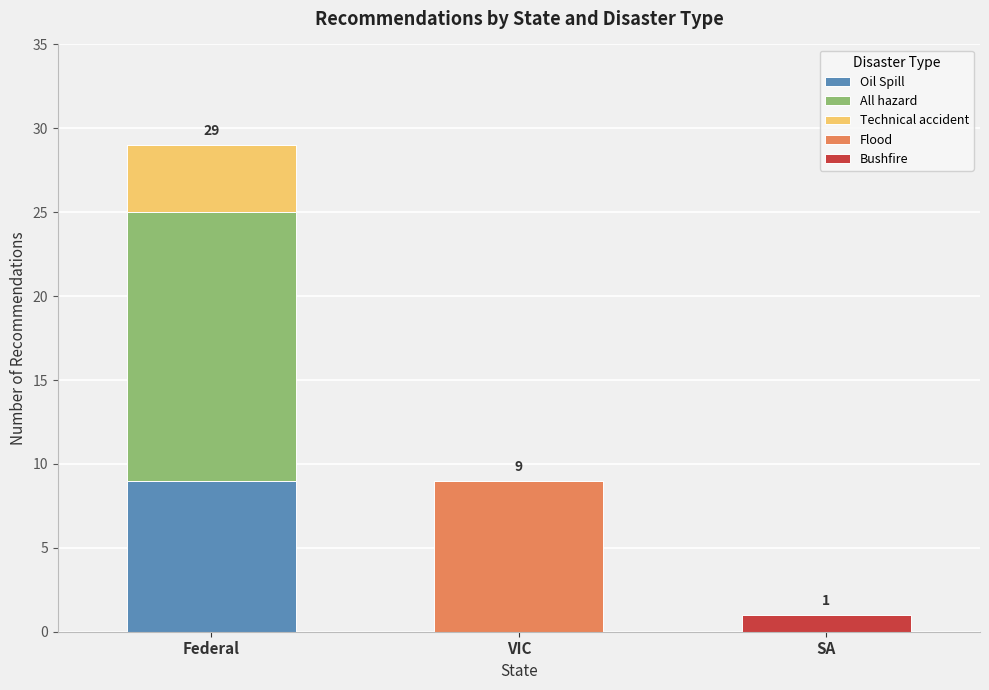

Reading left to right, list the values for the Oil Spill series.

Federal=9	VIC=0	SA=0